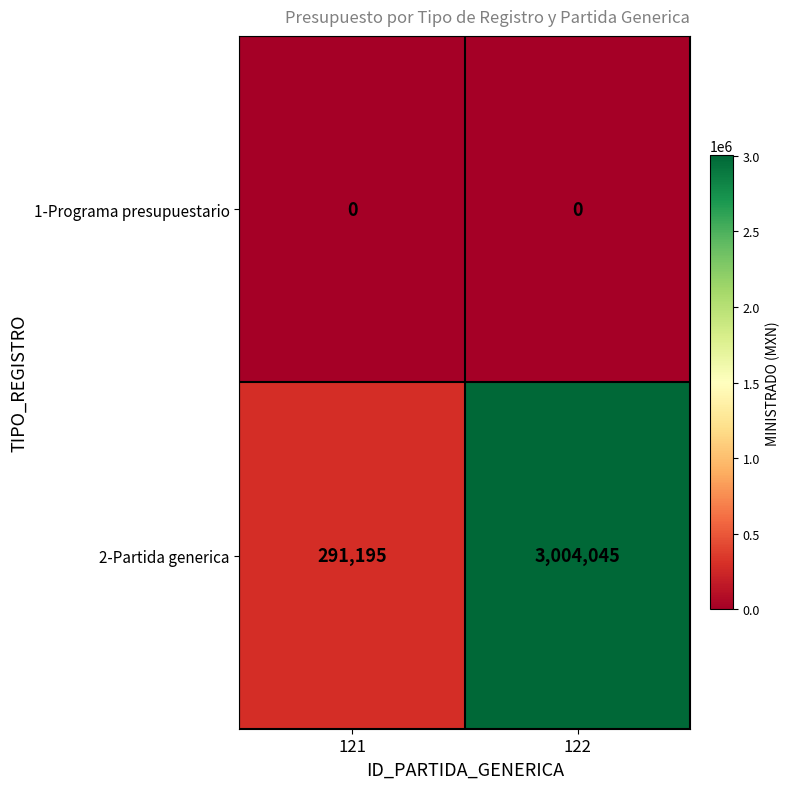

Which series has the widest spread of values?

2-Partida generica